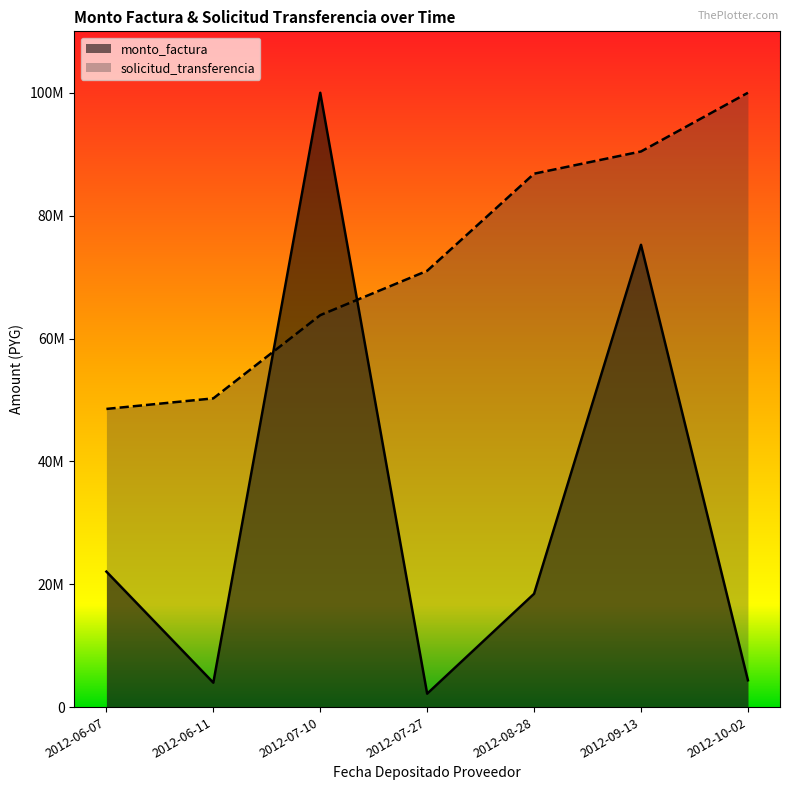

Does the chart display data point markers on the line(s)?

No